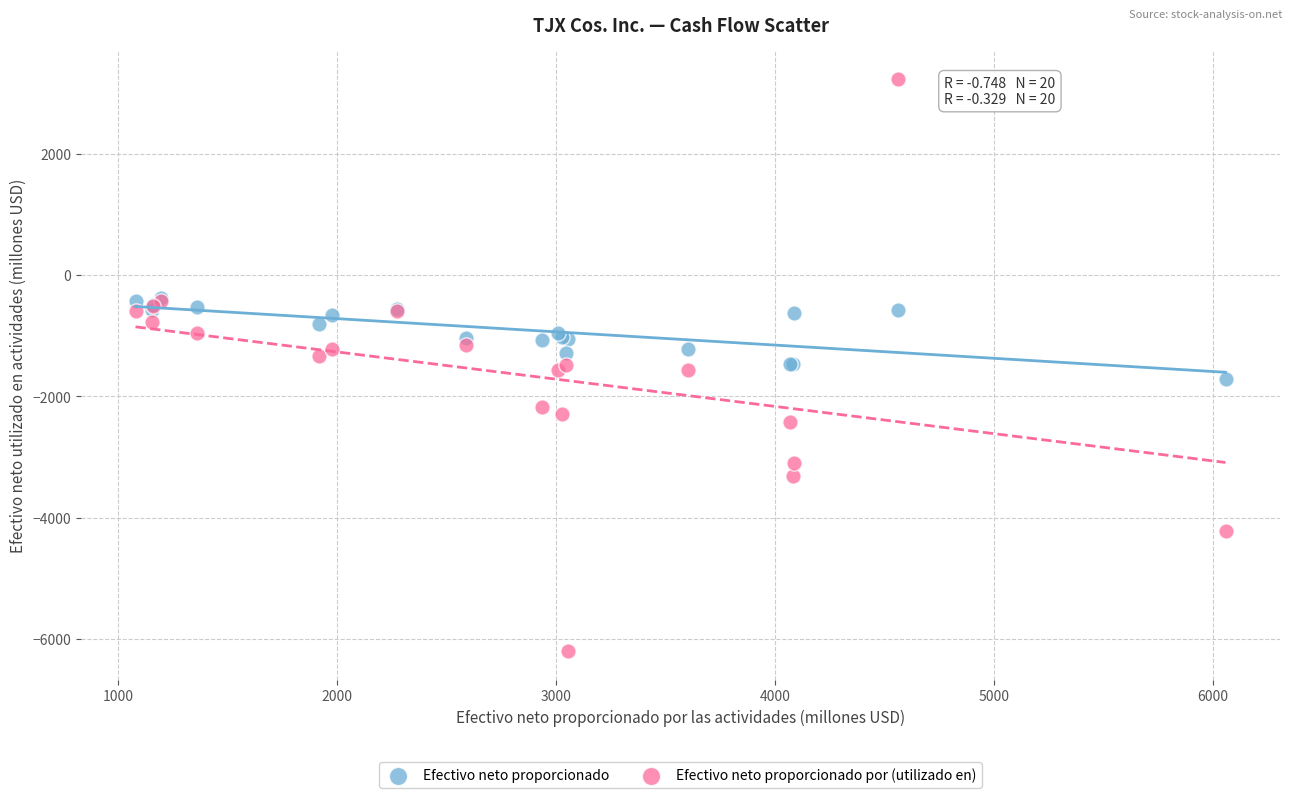

Which series has the widest spread of Y values?

Efectivo neto proporcionado por (utilizado en)